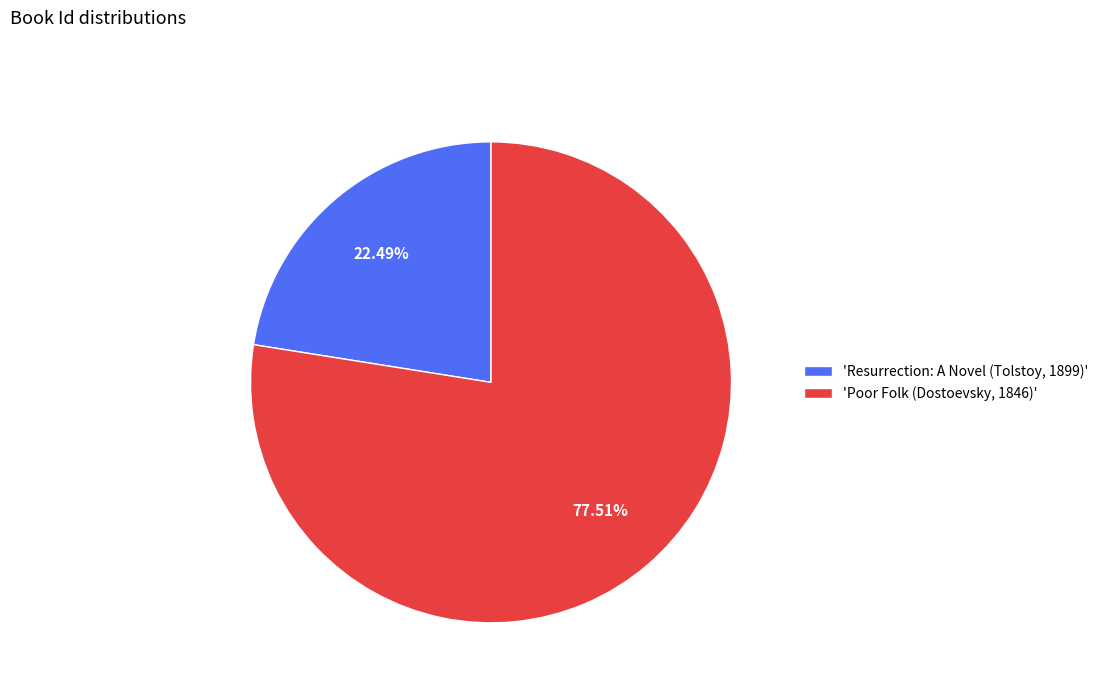

Combined, do 'Poor Folk (Dostoevsky, 1846)' and 'Resurrection: A Novel (Tolstoy, 1899)' account for over 50%?

Yes